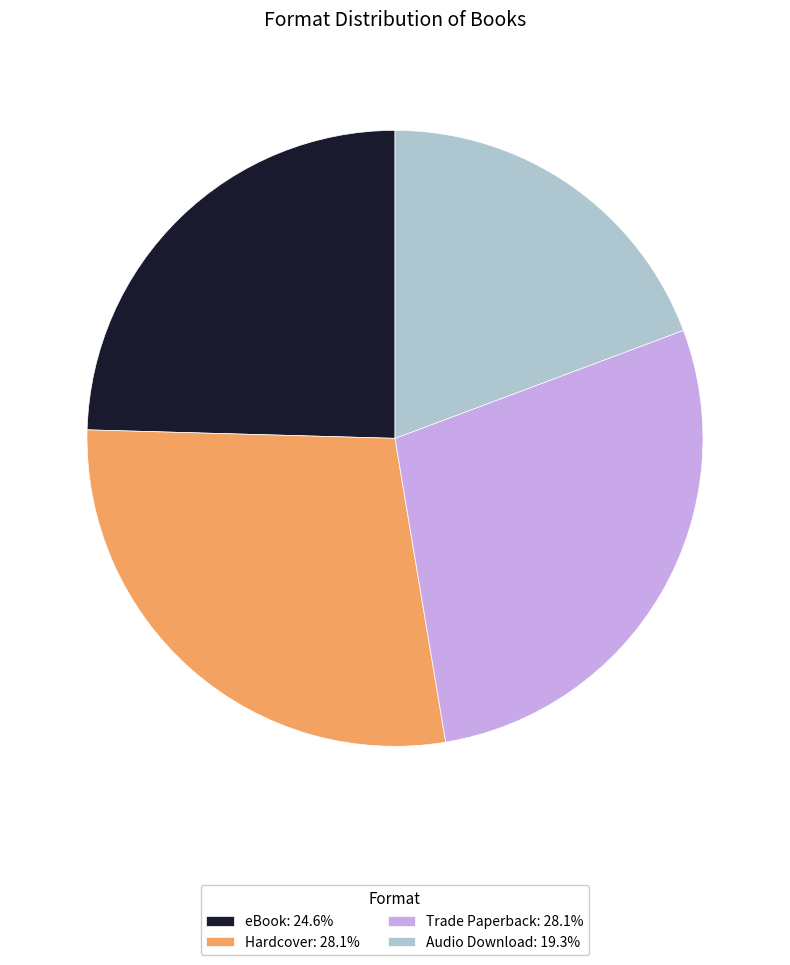

What is the ratio of the value at Trade Paperback: 28.1% to the value at Hardcover: 28.1%?

1.0